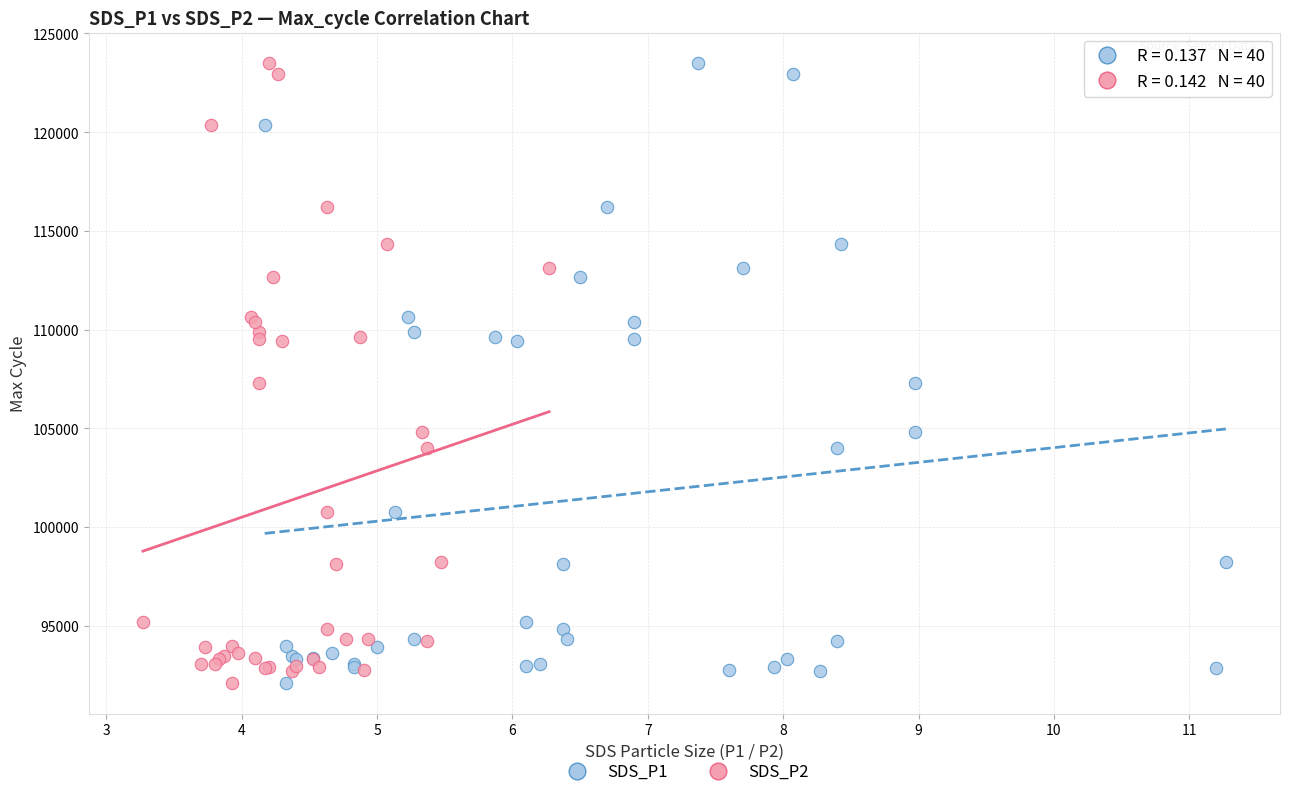

What are all the series names shown in the legend?

SDS_P1, SDS_P2